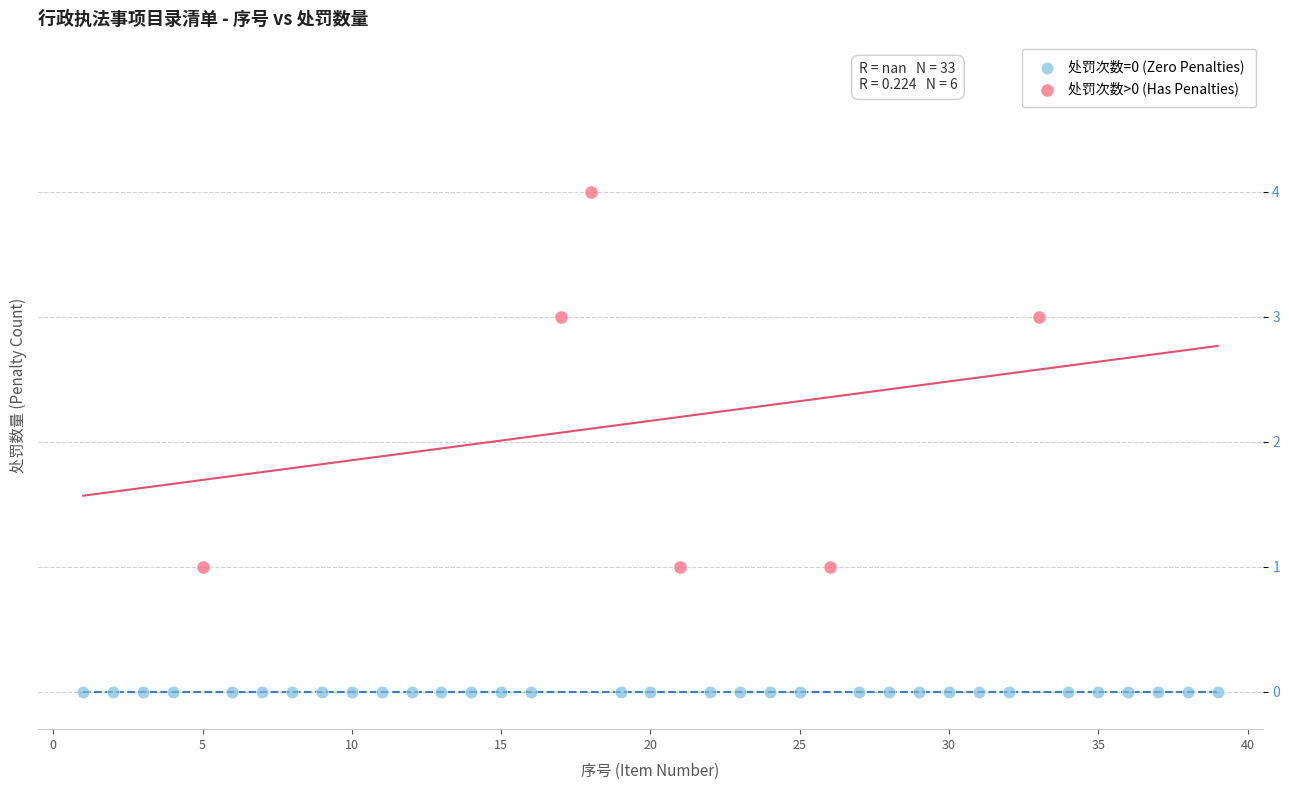

Which series contains the highest Y value?

处罚次数>0 (Has Penalties)